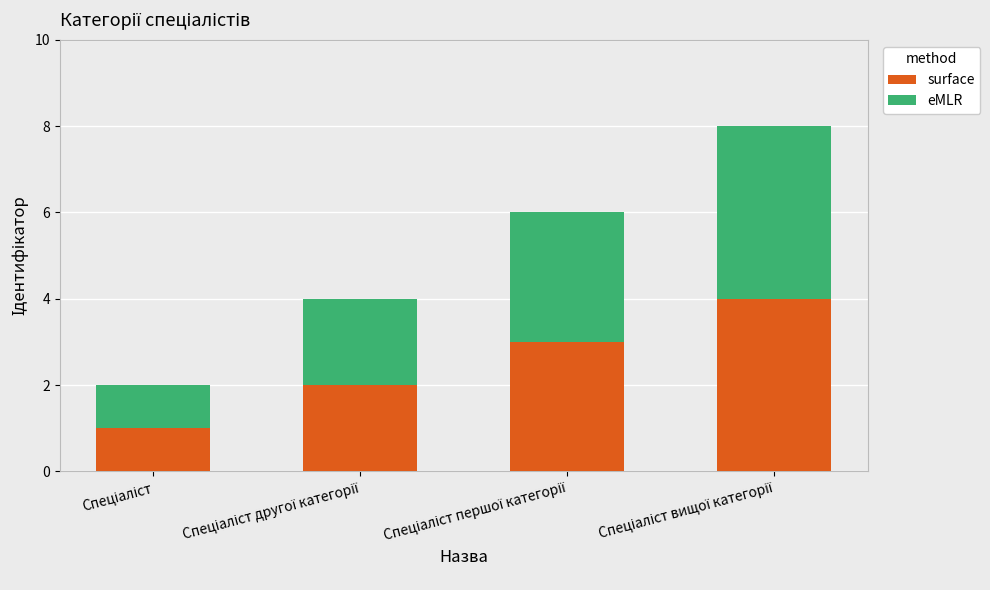

How many data points in surface are less than 3?

2